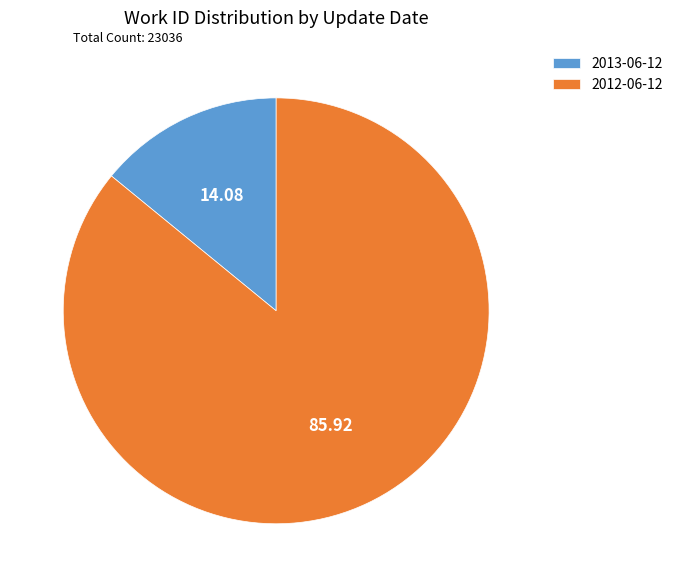

How many slices are in this pie chart?

2